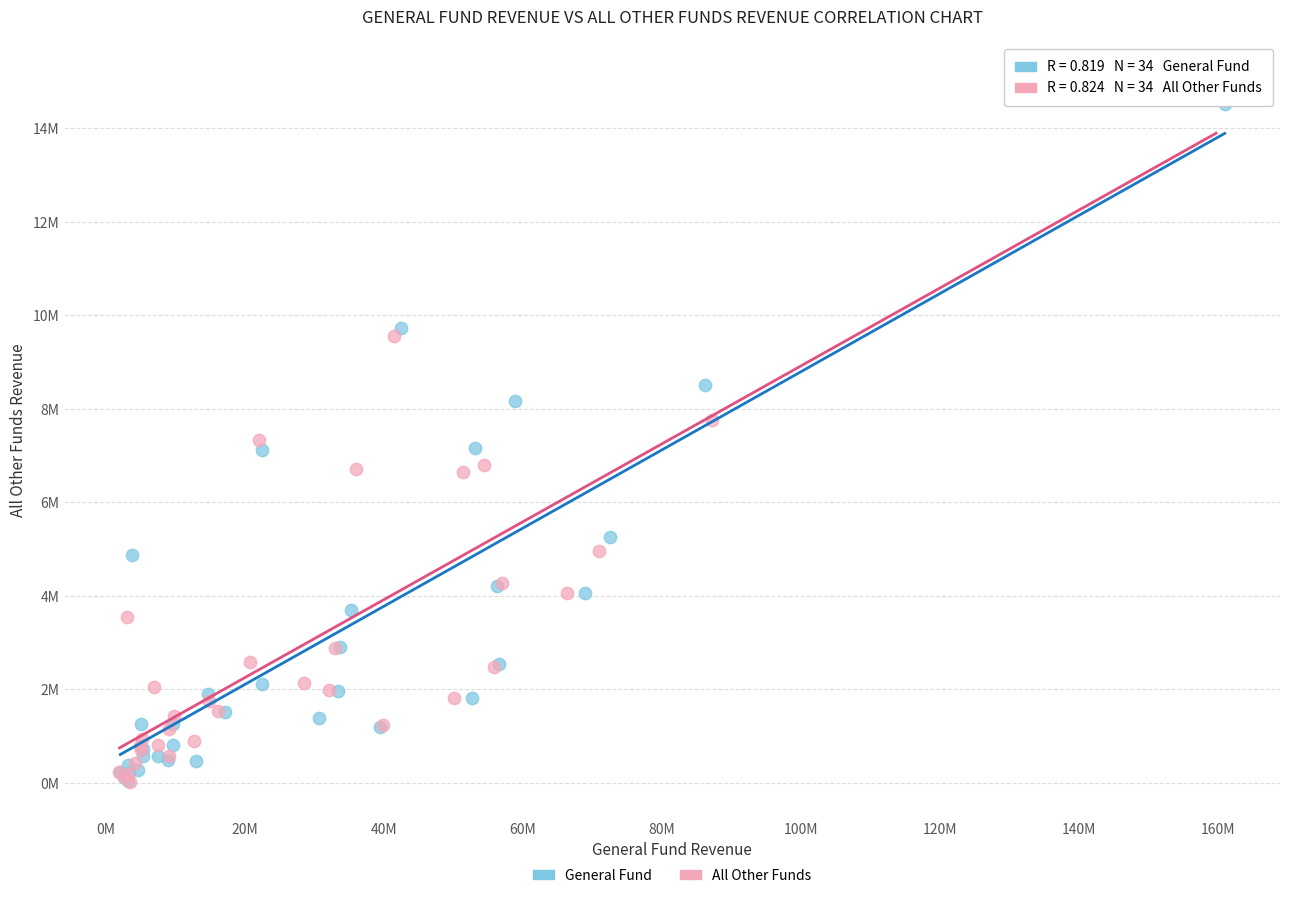

Which series has the largest Y range (max minus min)?

All Other Funds